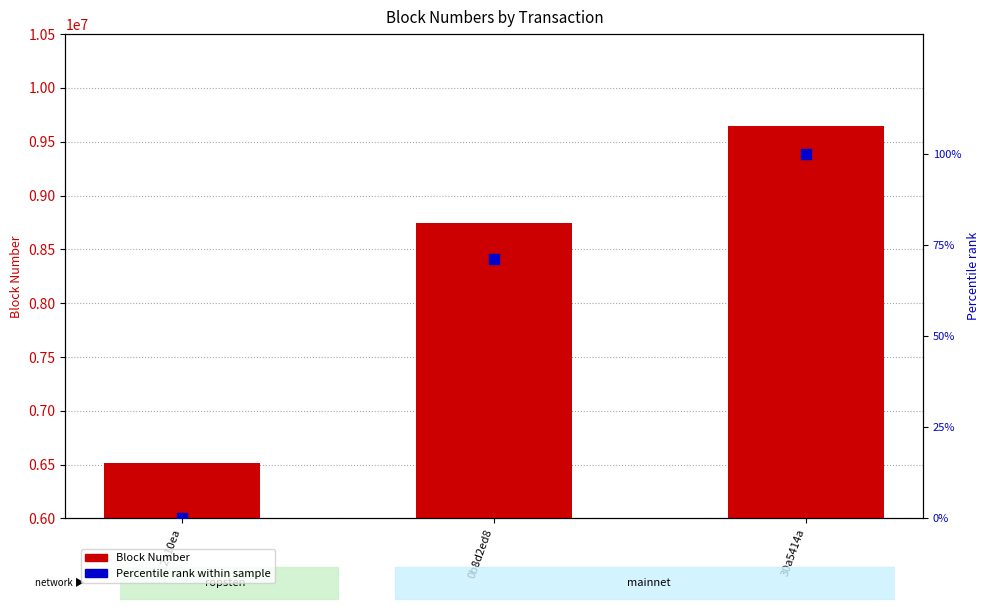

Is the value of Percentile rank within sample at ca2a10ea greater than the value of Block Number at ca2a10ea?

No